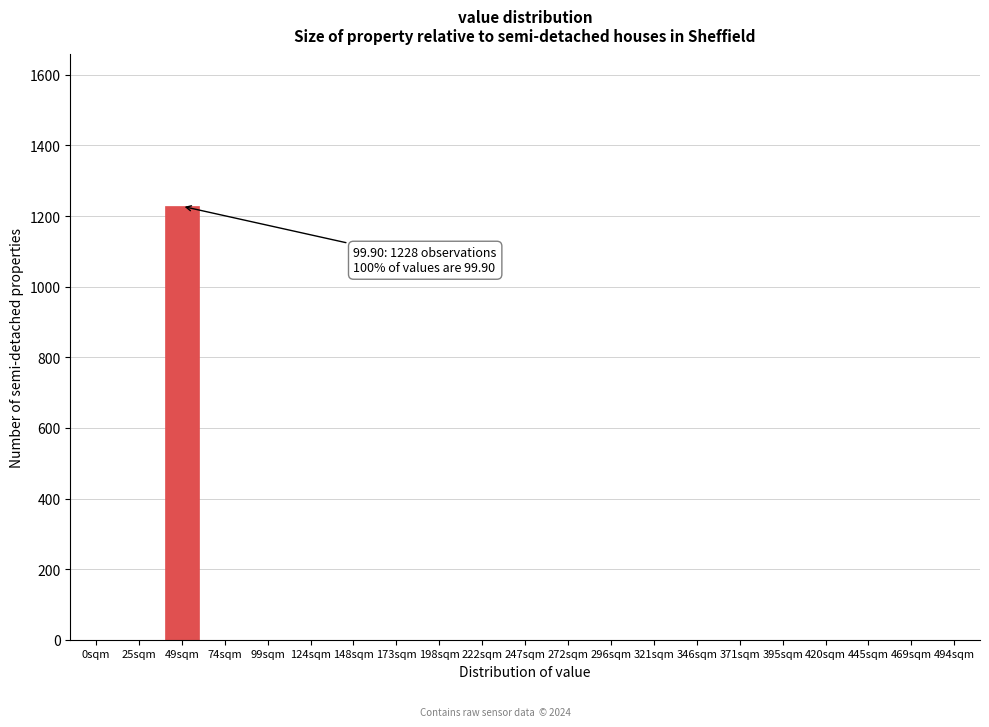

Reading left to right, extract all data points from this chart.

0sqm=0	25sqm=0	49sqm=1228	74sqm=0	99sqm=0	124sqm=0	148sqm=0	173sqm=0	198sqm=0	222sqm=0	247sqm=0	272sqm=0	296sqm=0	321sqm=0	346sqm=0	371sqm=0	395sqm=0	420sqm=0	445sqm=0	469sqm=0	494sqm=0